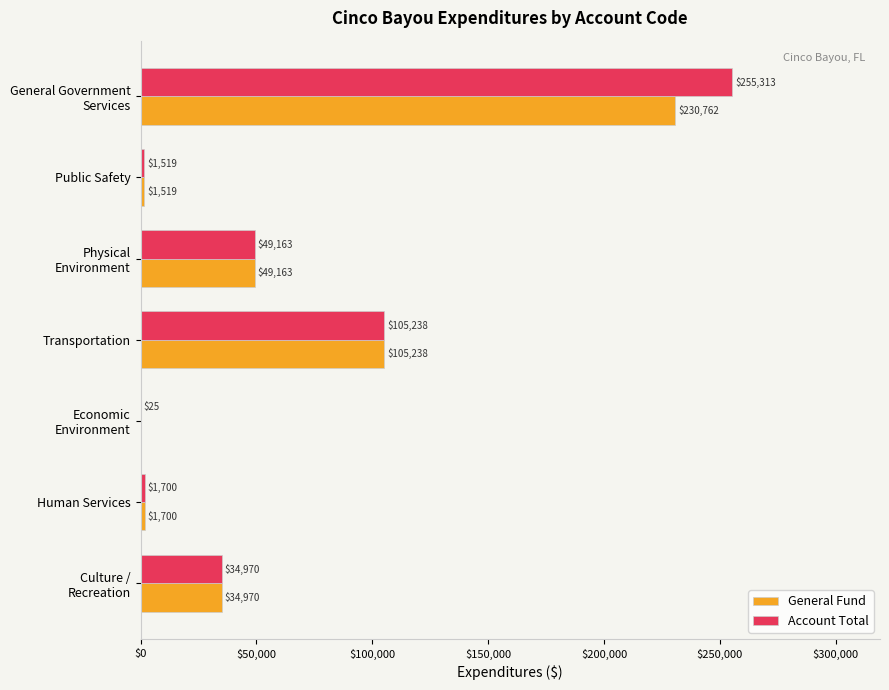

True or false: General Fund has a value of 1519 at Public Safety.

True